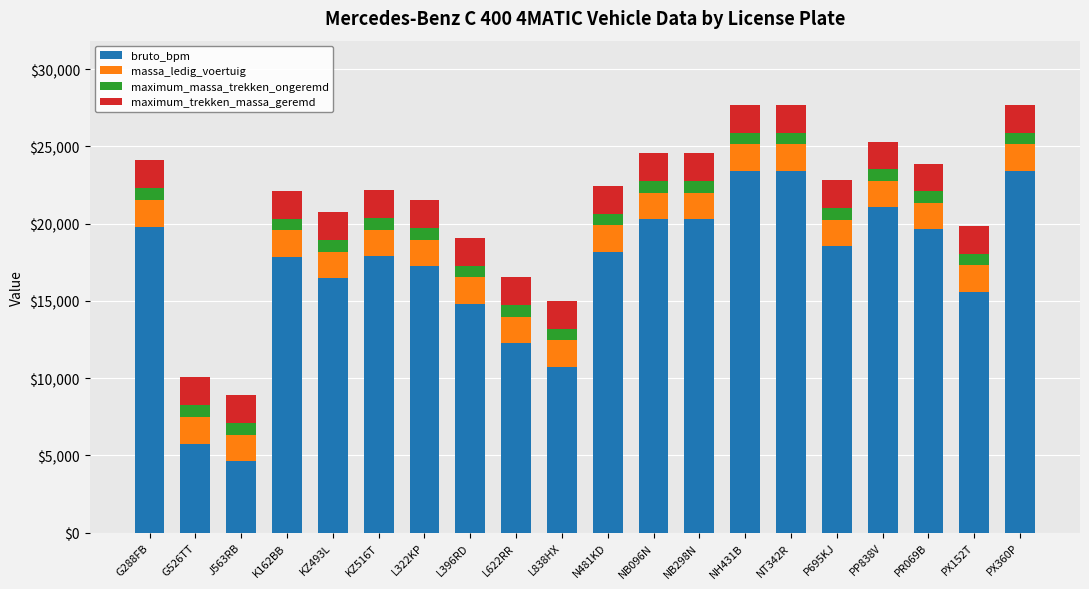

What is the total value across all series at NT342R?

27695